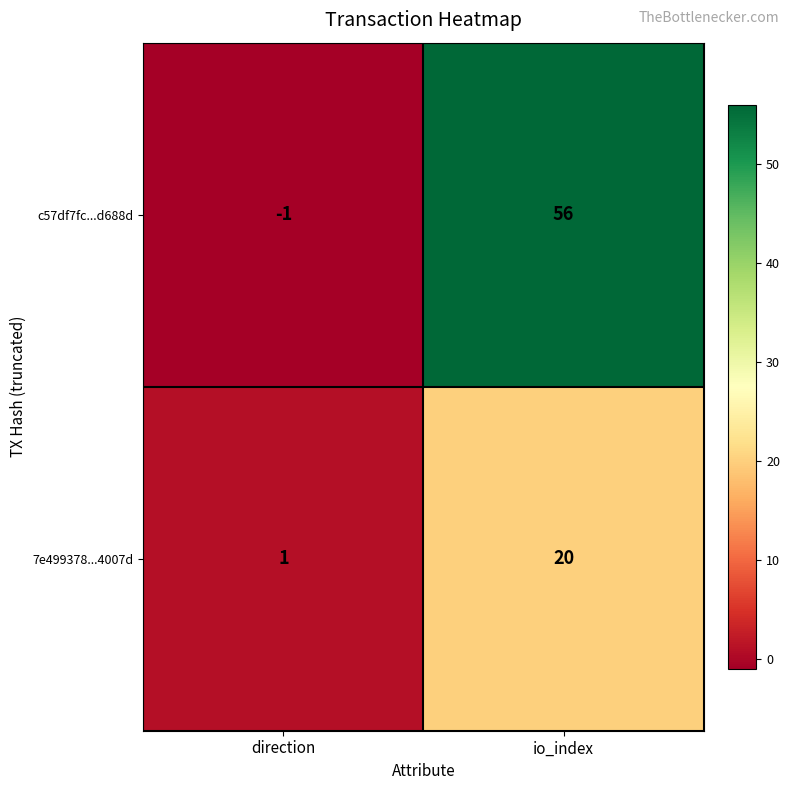

What is the average value of the c57df7fc...d688d series?

28